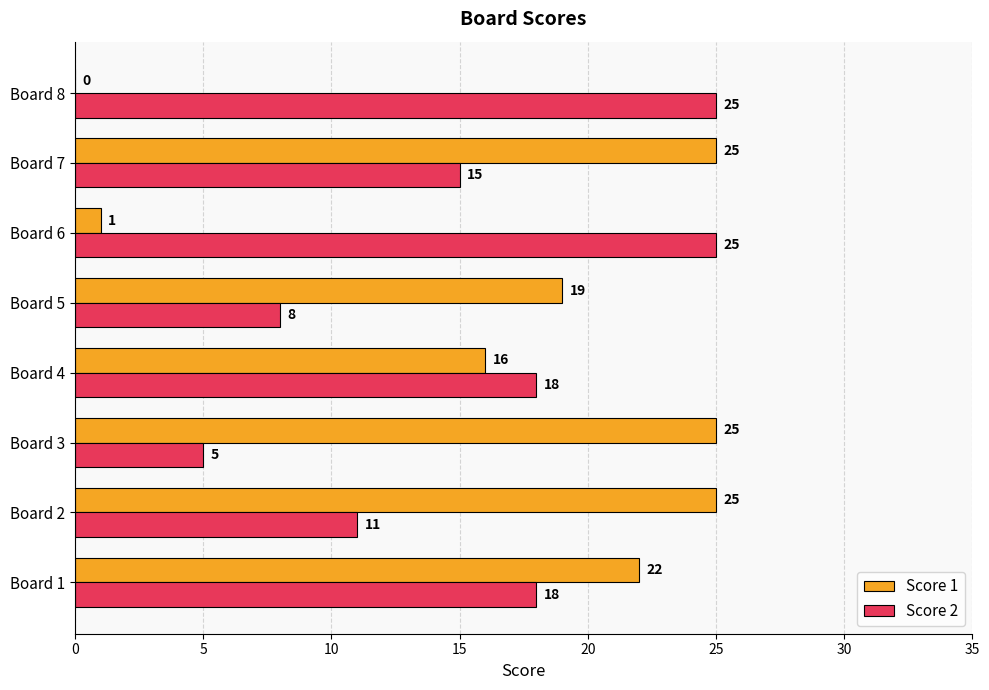

What are all the series names shown in the legend?

Score 1, Score 2